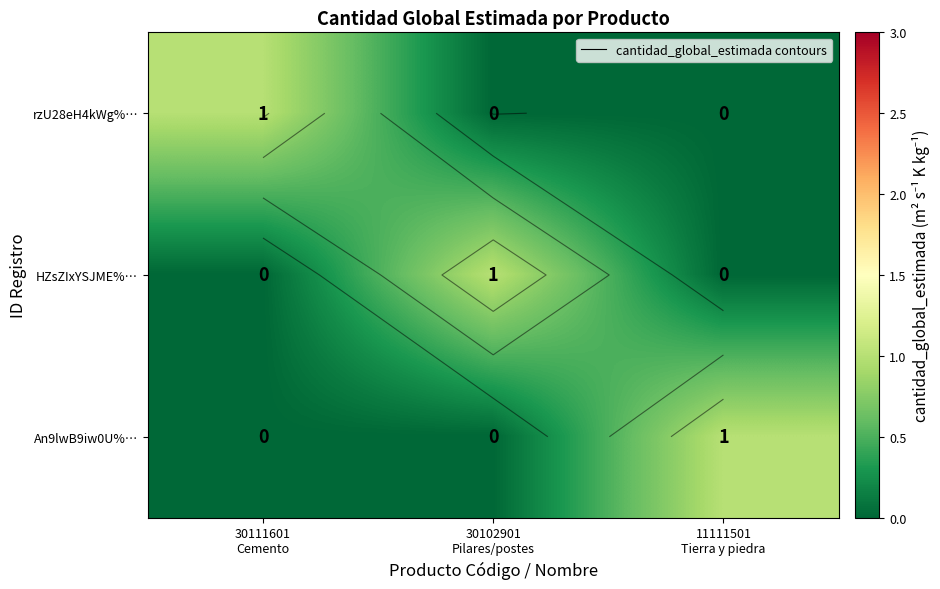

Which series has the widest spread of values?

rzU28eH4kWg%…